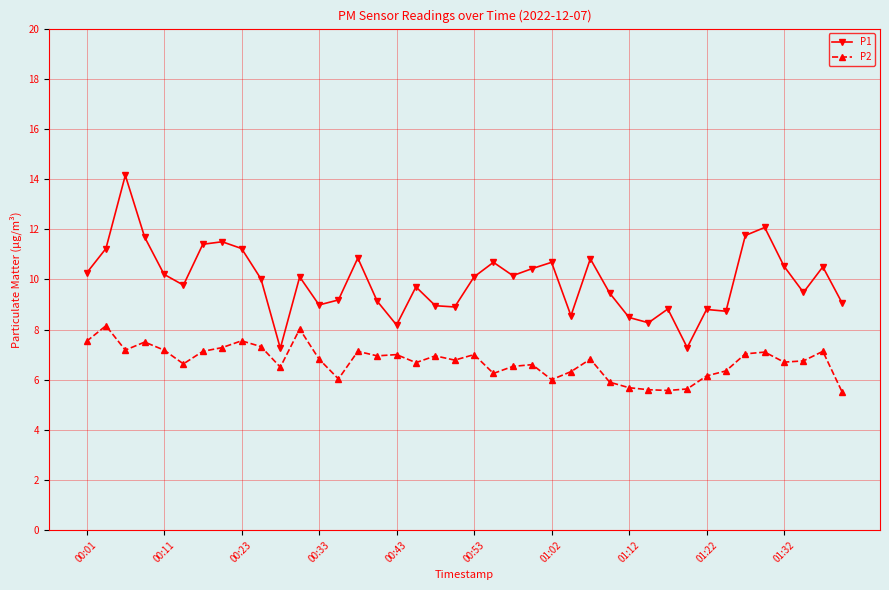

List the series in order of their peak value, lowest first.

P2, P1